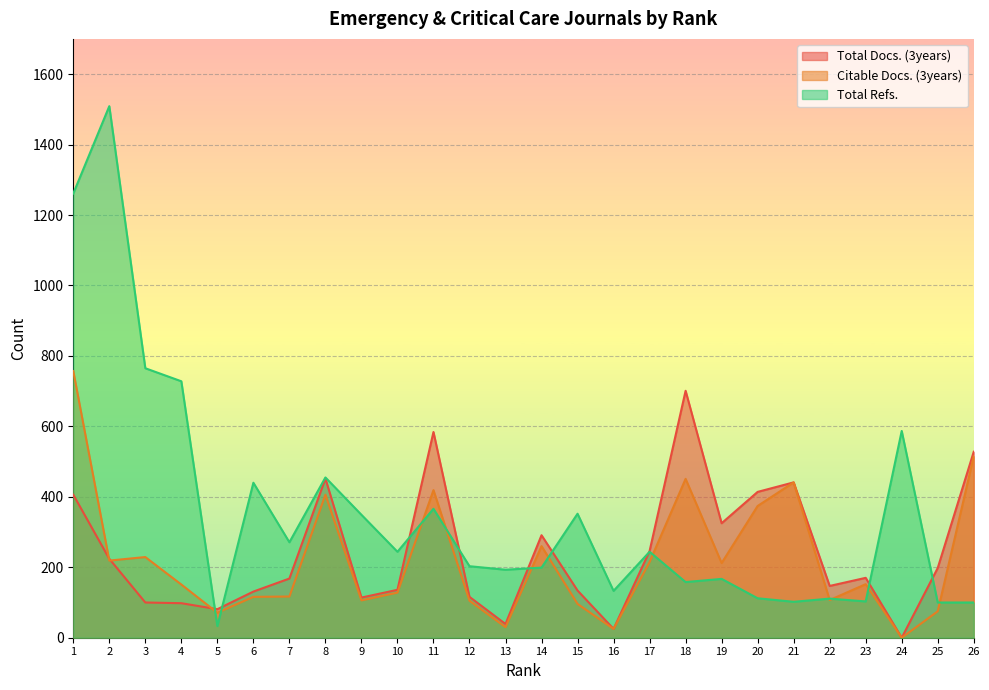

The Citable Docs. (3years) series shows 38 at 7. True or false?

False